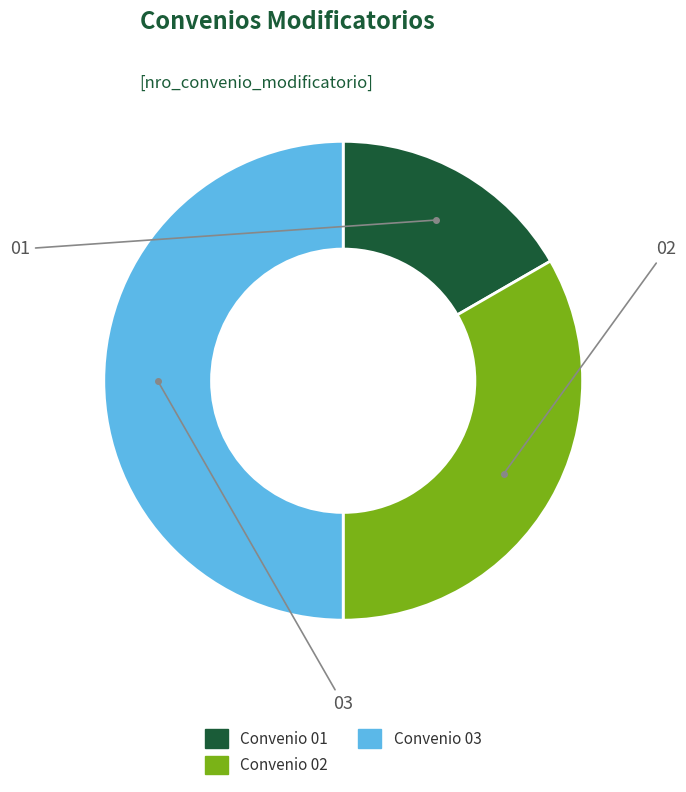

Does Convenio 01 represent more than half of the total?

No